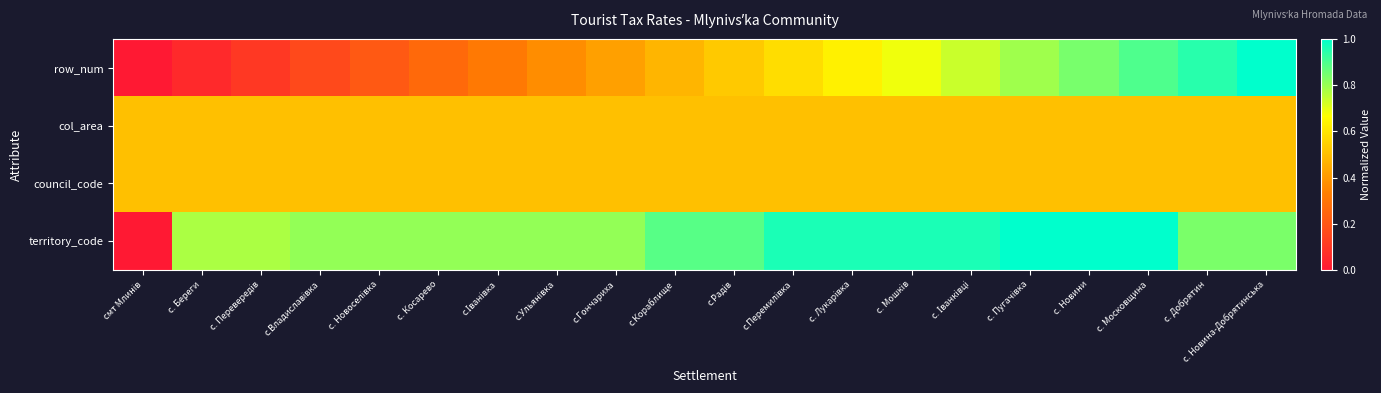

What is the spread (max minus min) of values at с. Іванківці?

0.5